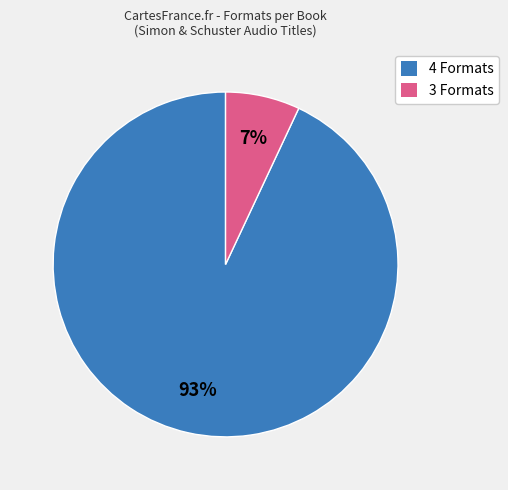

How many segments does this pie chart have?

2